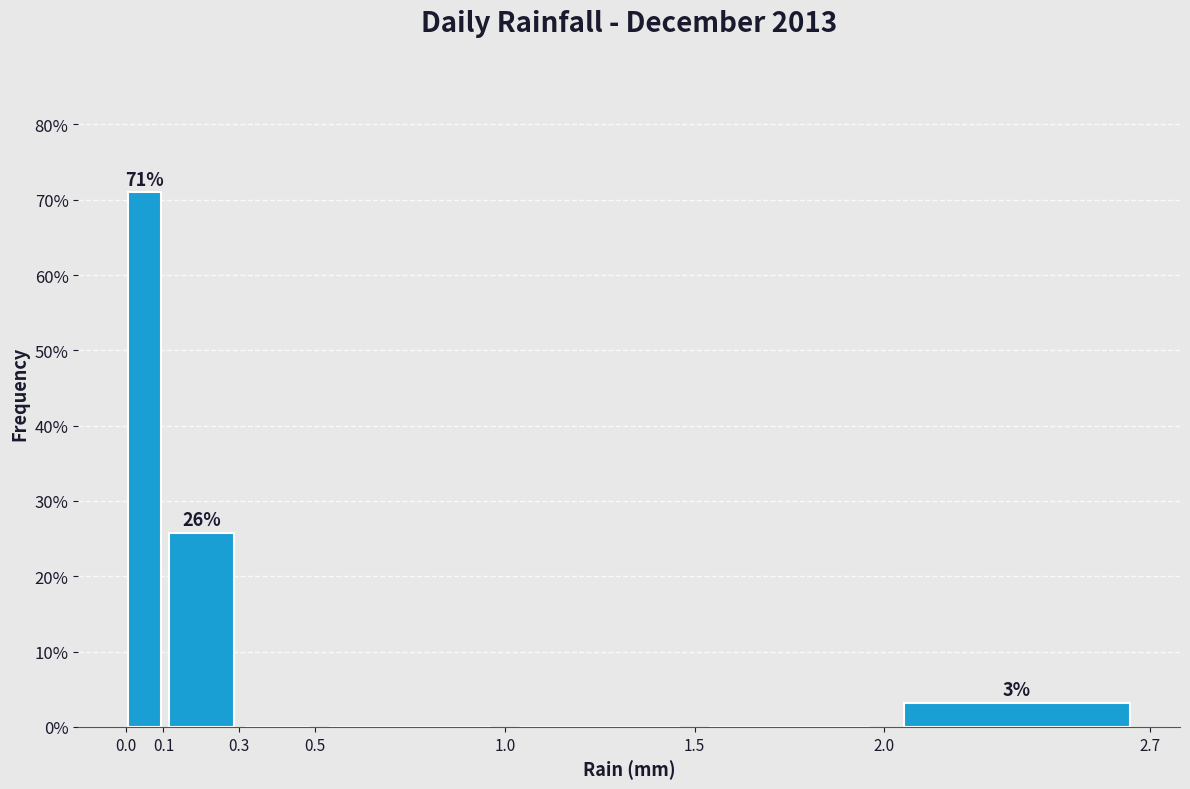

Which range on the x-axis has the tallest bar?

0.0 to 0.1